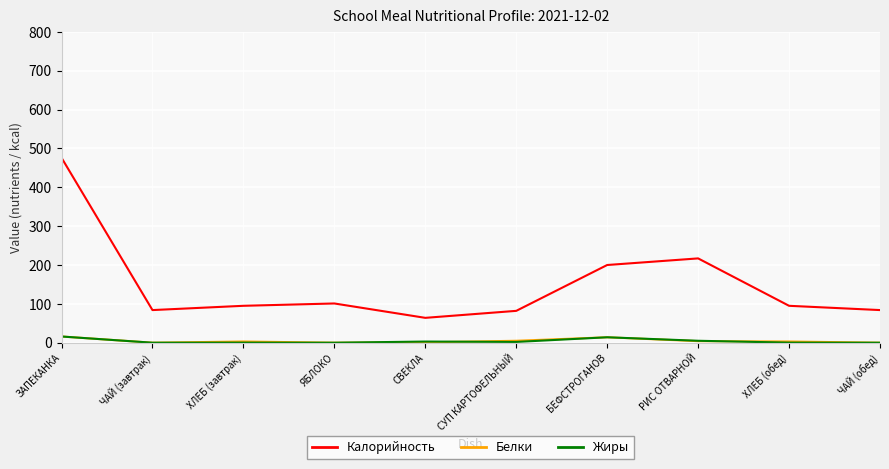

In Калорийность, how many points are lower than both neighbors (excluding endpoints)?

2